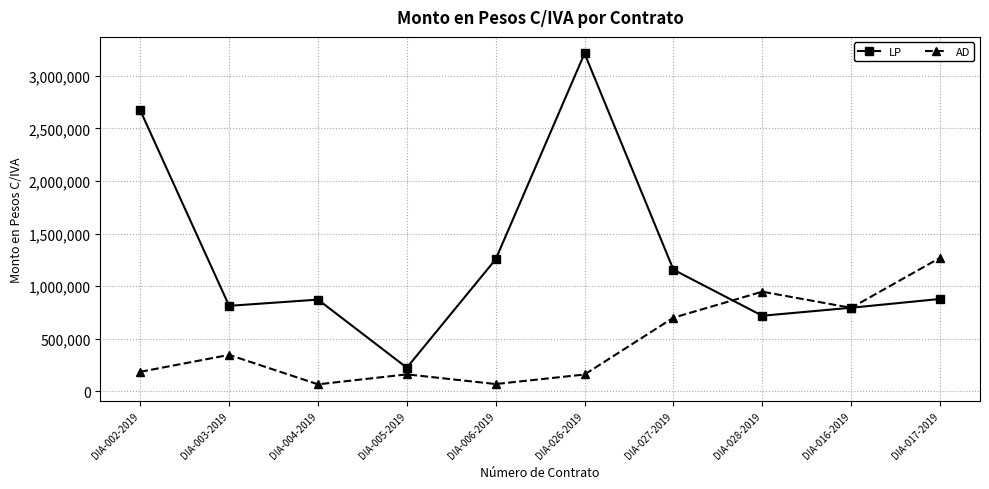

What is the approximate value of LP at DIA-003-2019?

812732.5